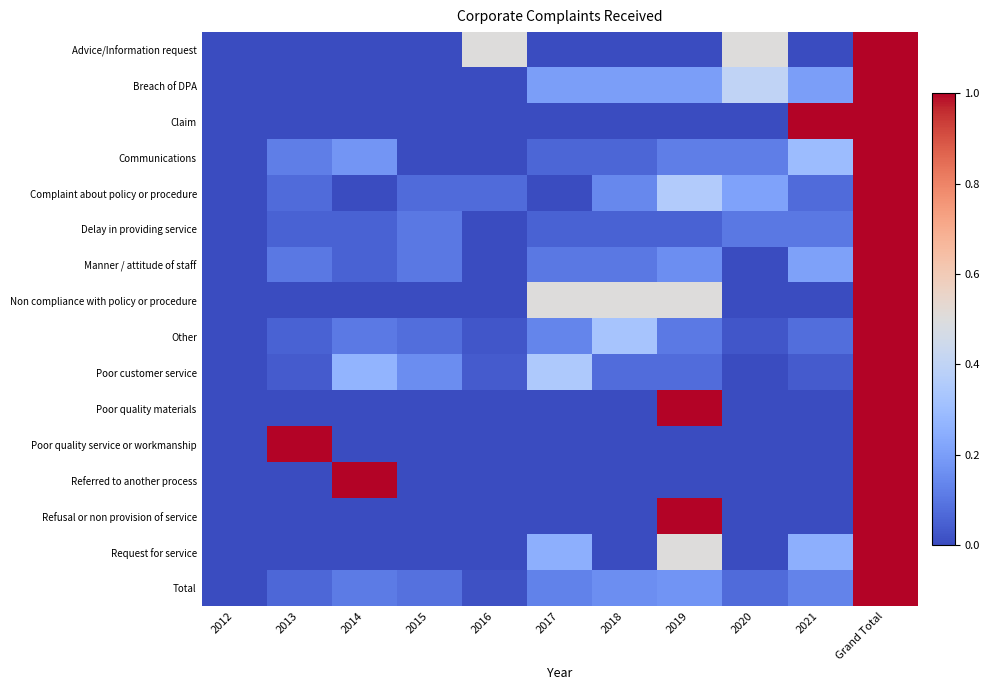

Which series changed the most between 2012 and 2016?

Advice/Information request